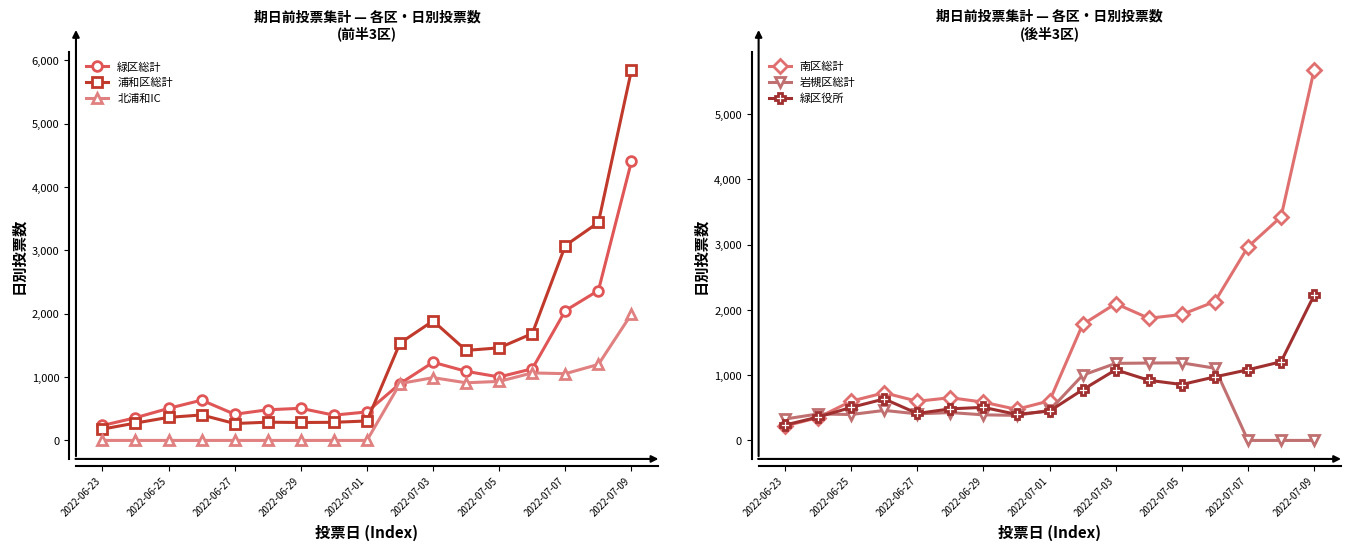

Which category has the highest value in the 南区総計 series?

2022-07-09